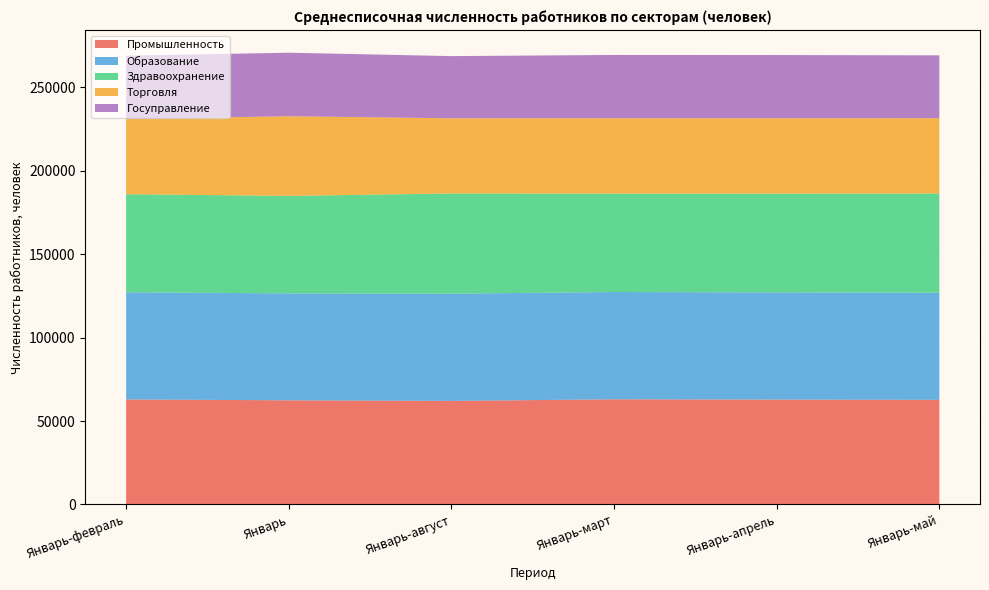

Reading left to right, extract all data points from this chart.

Промышленность: 62905	62419	62041	63016	62841	62684
Образование: 64225	64028	64234	64256	64208	64199
Здравоохранение: 58734	58408	60023	58943	59147	59385
Торговля: 45050	47721	45034	45165	45177	45141
Госуправление: 37937	38038	37250	37896	37849	37633